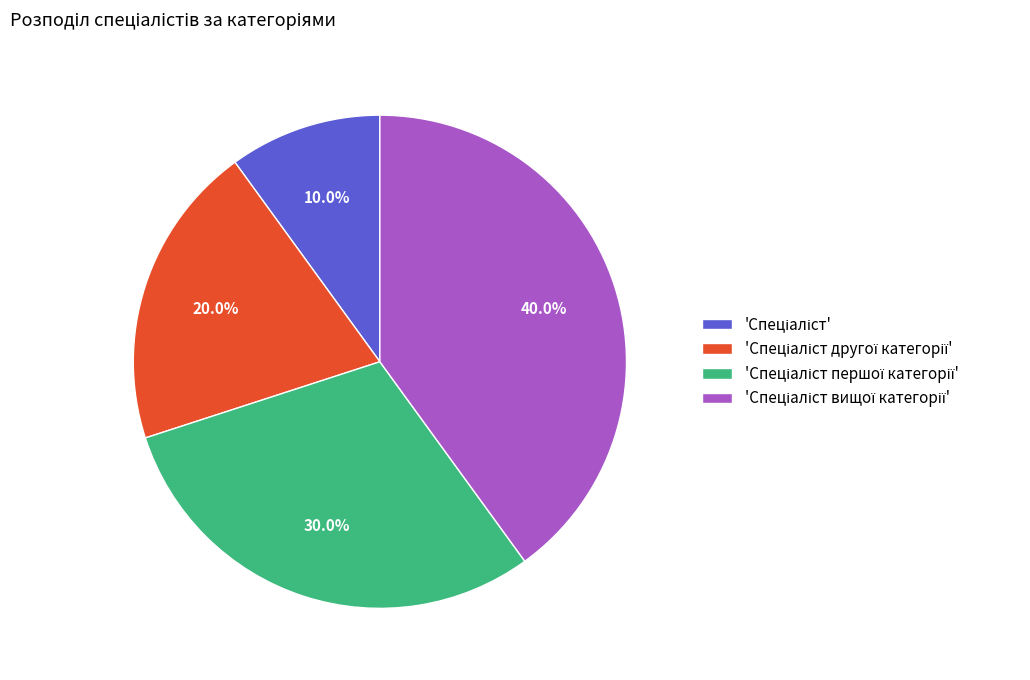

Is there a majority slice in this chart?

No